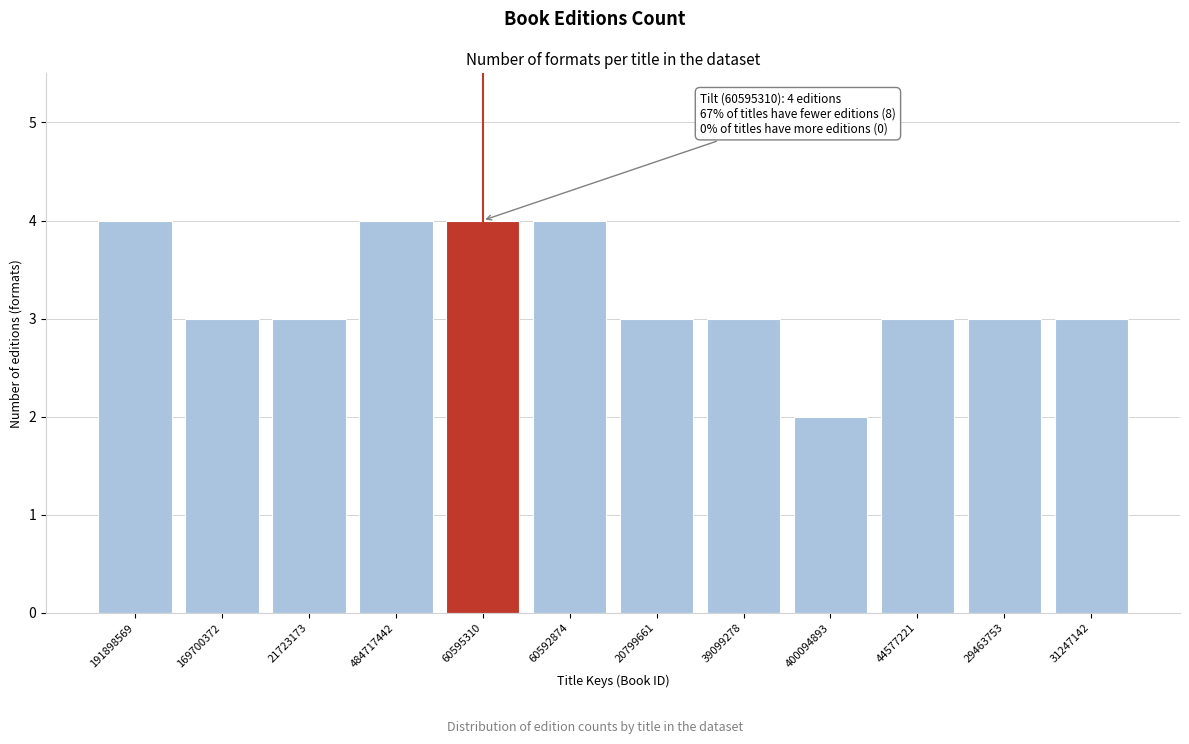

Reading right to left, extract all data points from this chart.

3	3	3	2	3	3	4	4	4	3	3	4